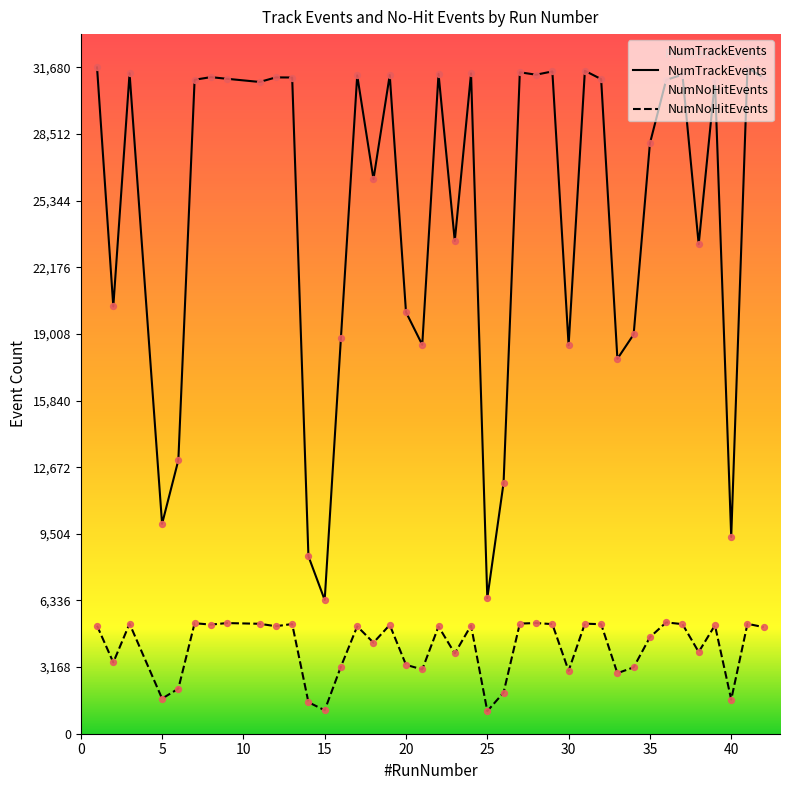

What is the total value across all series at 7?

36348